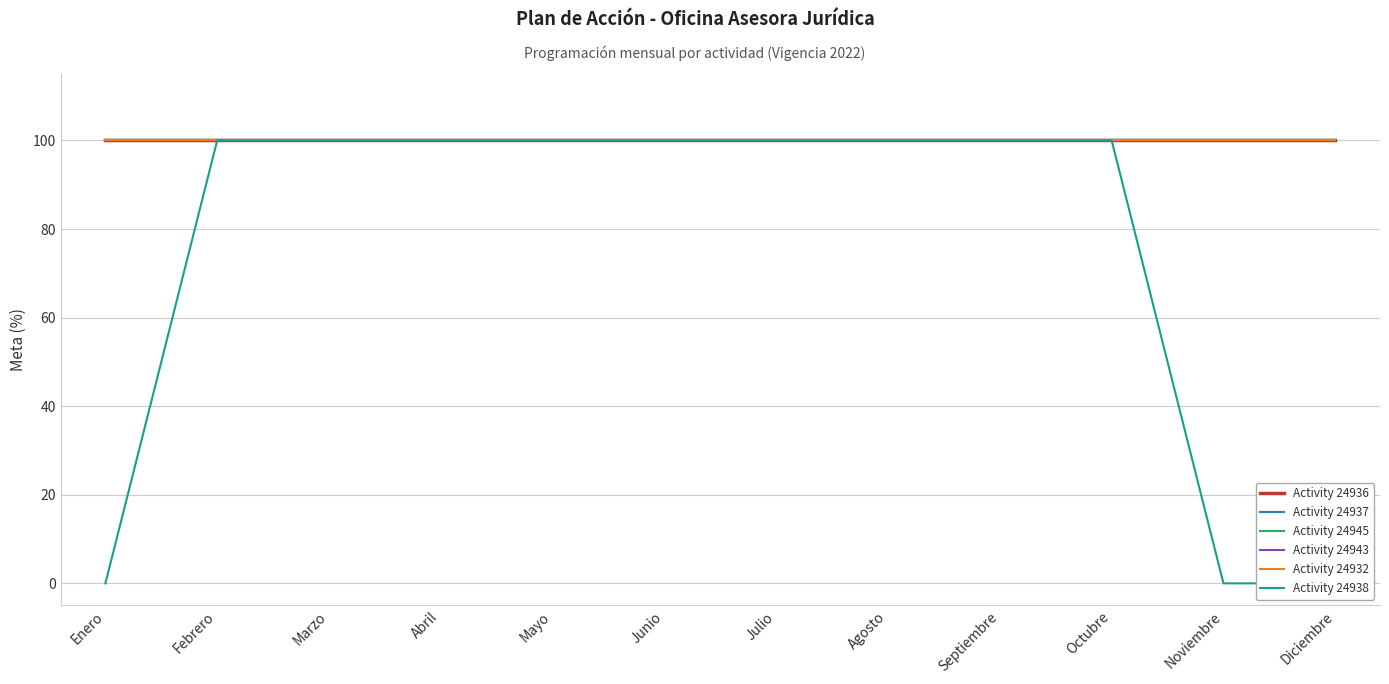

True or false: Activity 24932 has more than 2 interior local peaks.

False